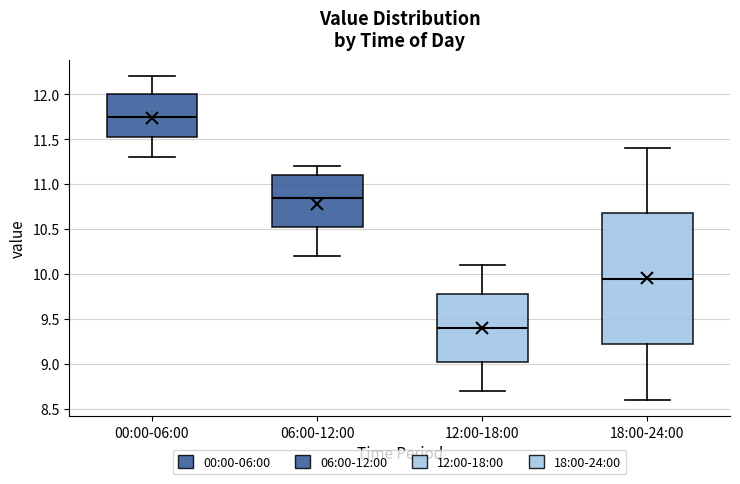

Which box is the tallest, from its lower edge to its upper edge?

18:00-24:00